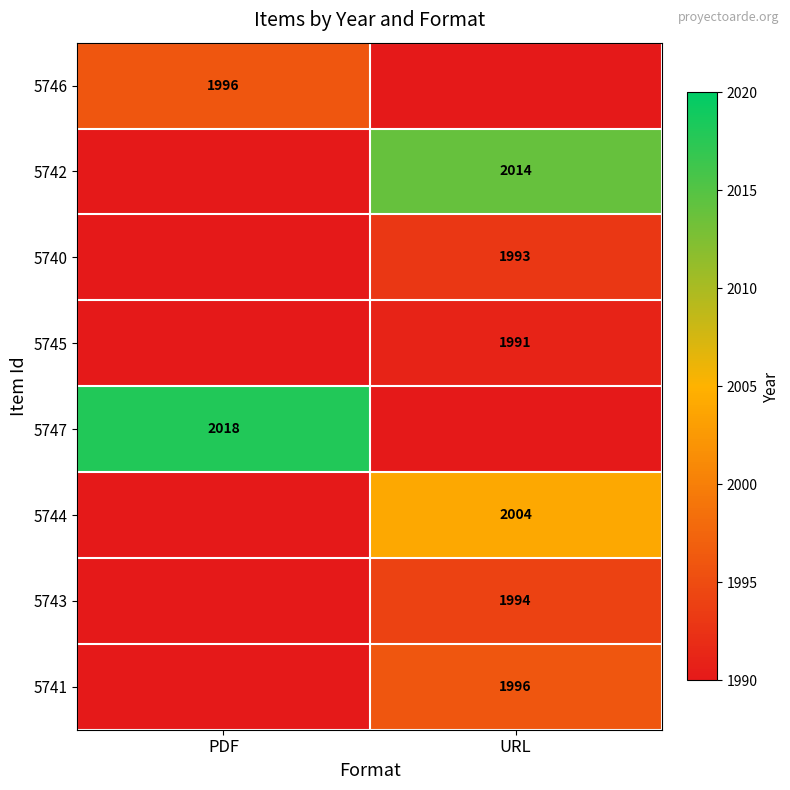

The value of 5743 at URL is 617. True or false?

False